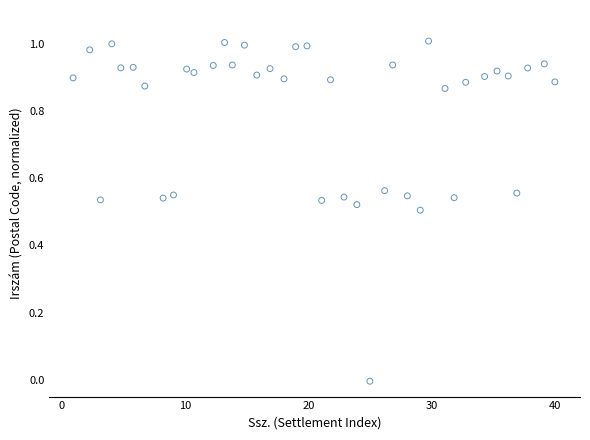

What is the range of X values (max minus min)?

39.0